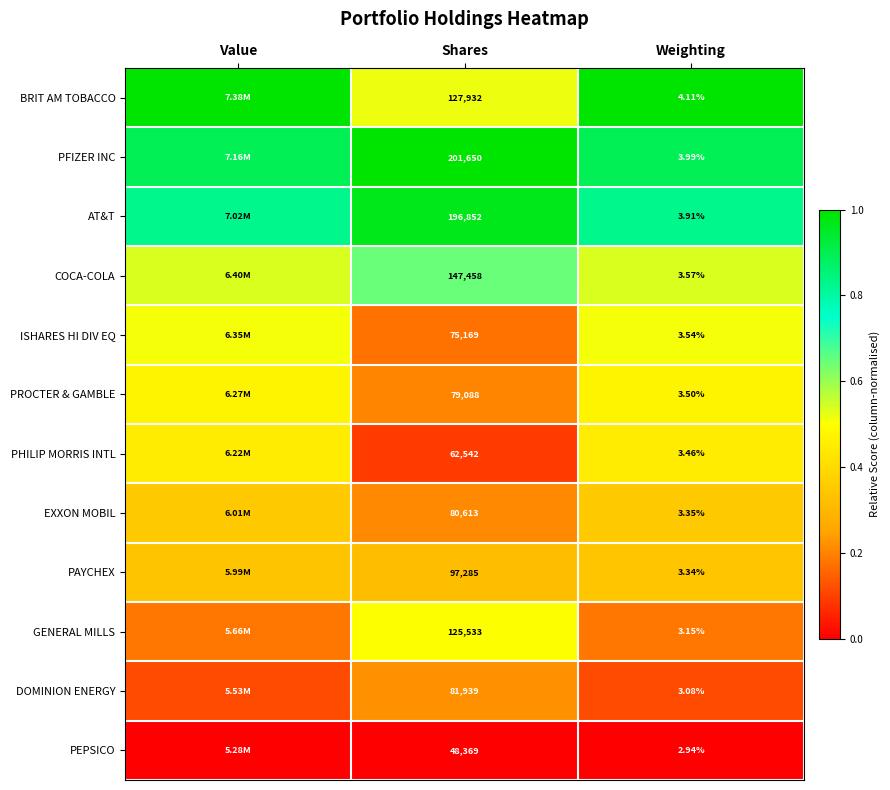

What is the maximum value shown in the chart?

1.0